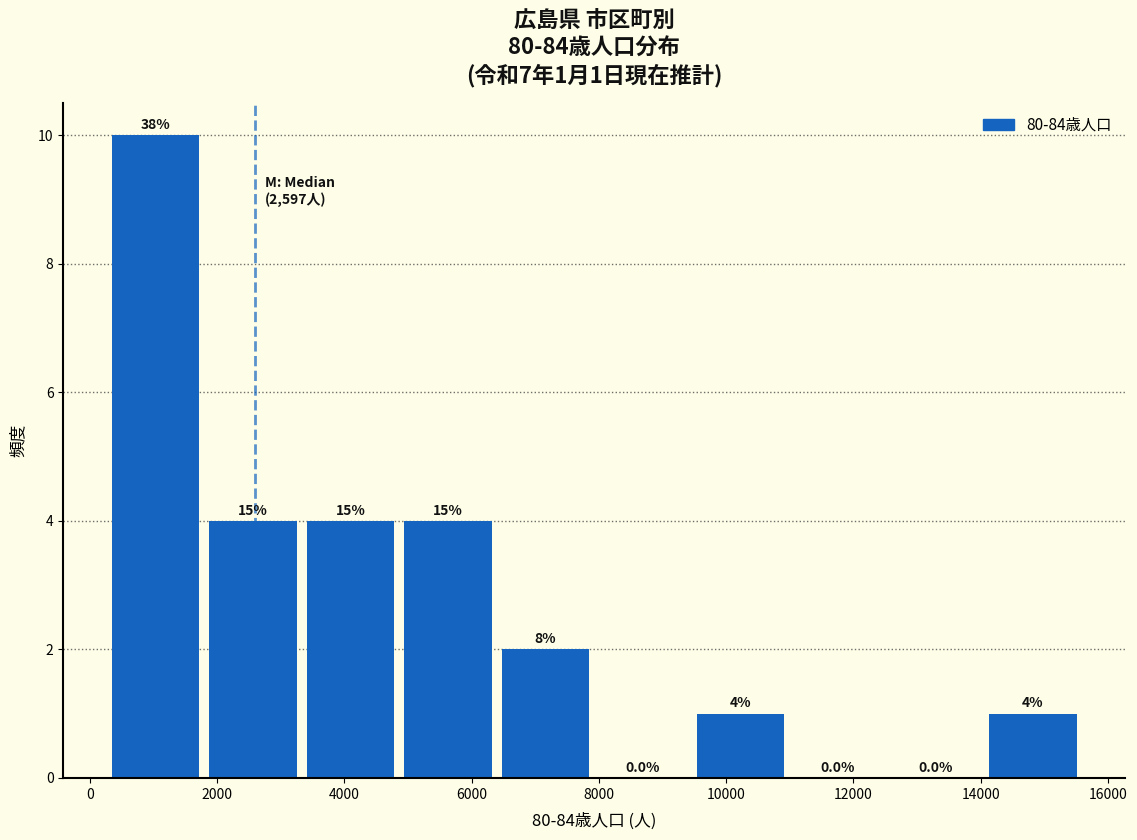

Over which range of the x-axis is the bar tallest?

400 to 1800